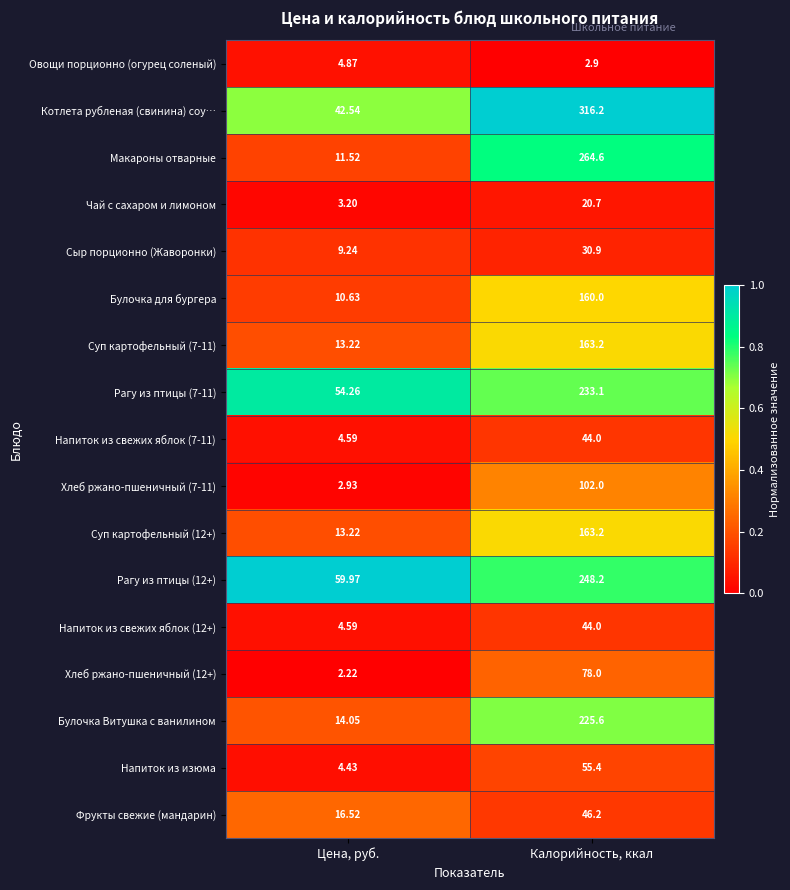

Rank the categories by Макароны отварные value from highest to lowest.

Калорийность, ккал, Цена, руб.